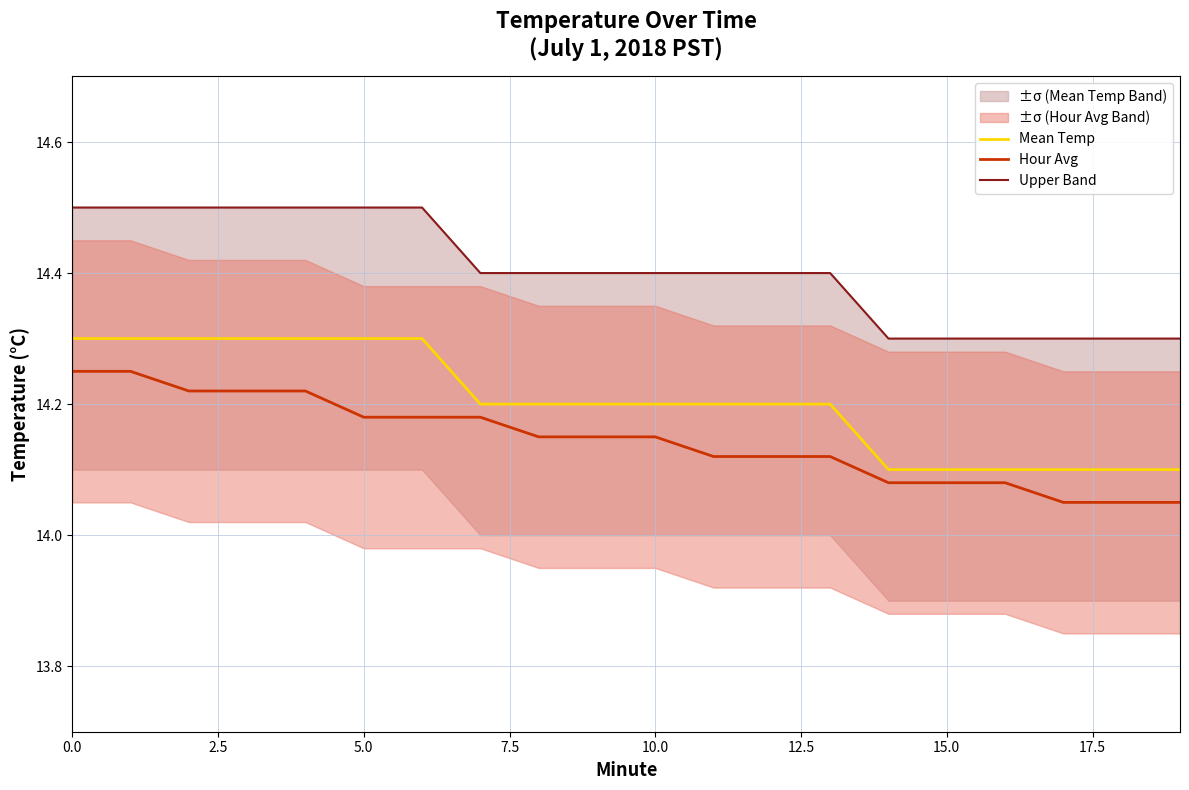

Reading left to right, extract all data points from this chart.

Mean Temp: 14.3	14.3	14.3	14.3	14.3	14.3	14.3	14.2	14.2	14.2	14.2	14.2	14.2	14.2	14.1	14.1	14.1	14.1	14.1	14.1
Hour Avg: 14.2	14.2	14.2	14.2	14.2	14.2	14.2	14.2	14.2	14.2	14.2	14.1	14.1	14.1	14.1	14.1	14.1	14.1	14.1	14.1
Upper Band: 14.5	14.5	14.5	14.5	14.5	14.5	14.5	14.4	14.4	14.4	14.4	14.4	14.4	14.4	14.3	14.3	14.3	14.3	14.3	14.3